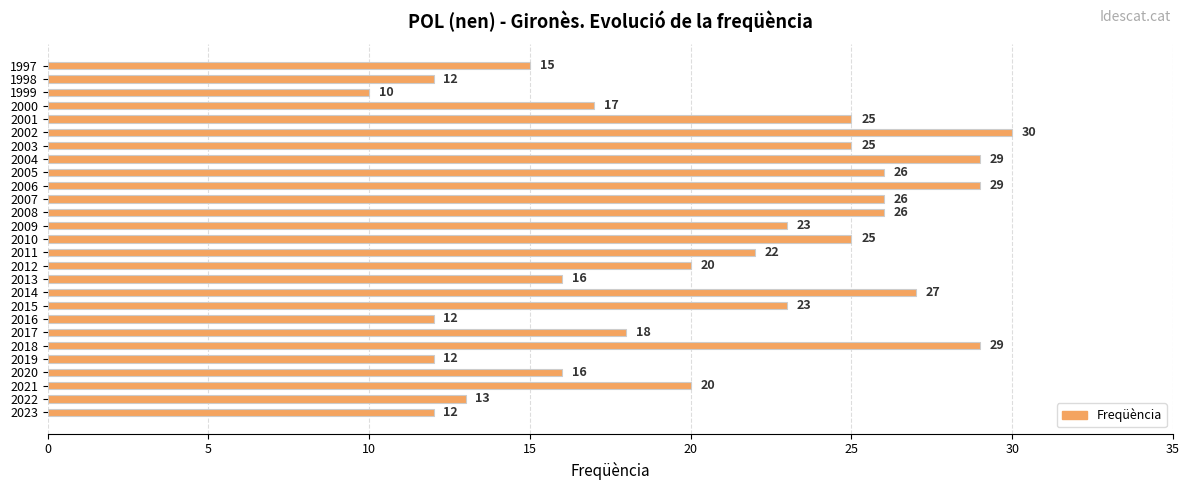

What is the average value?

21